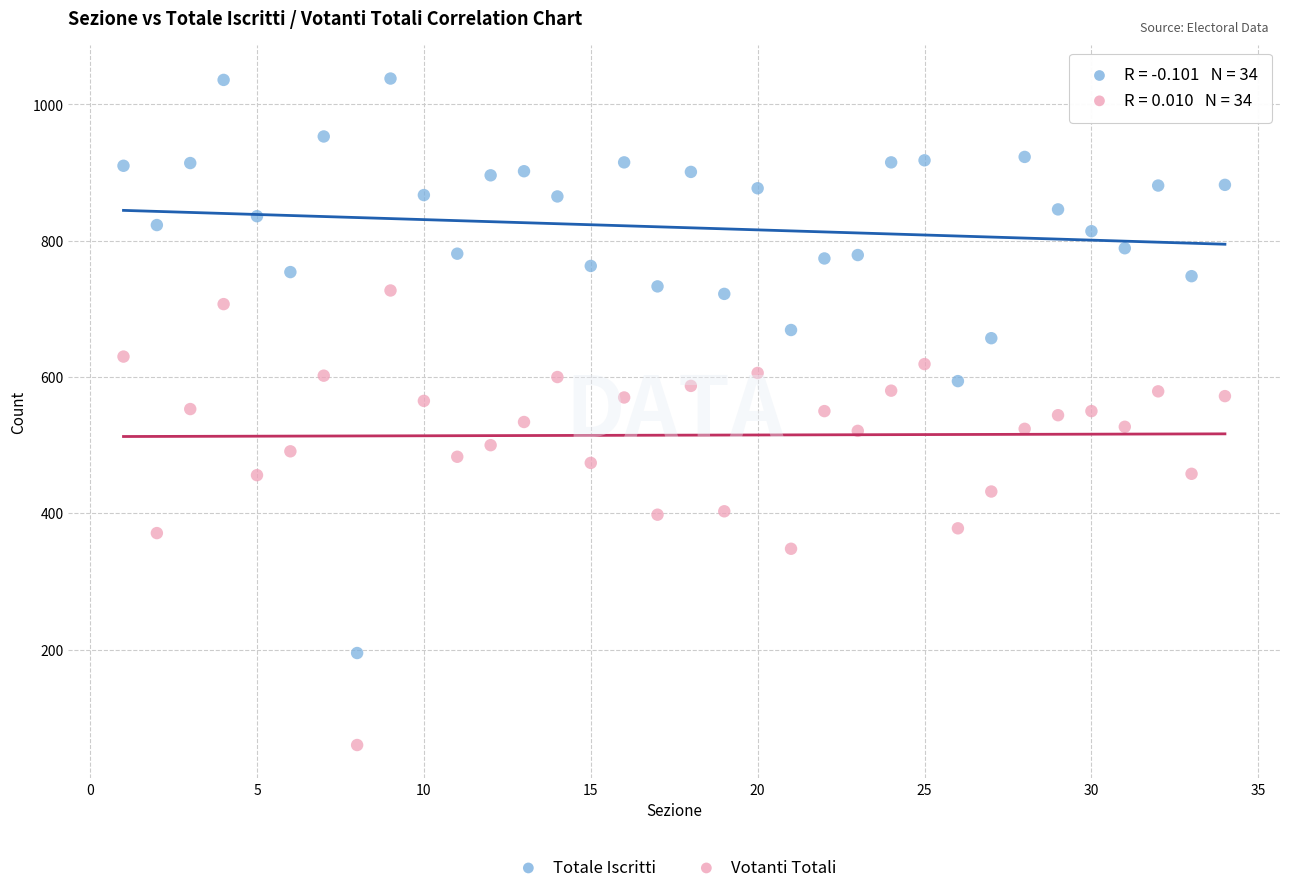

What are all the series names shown in the legend?

Totale Iscritti, Votanti Totali